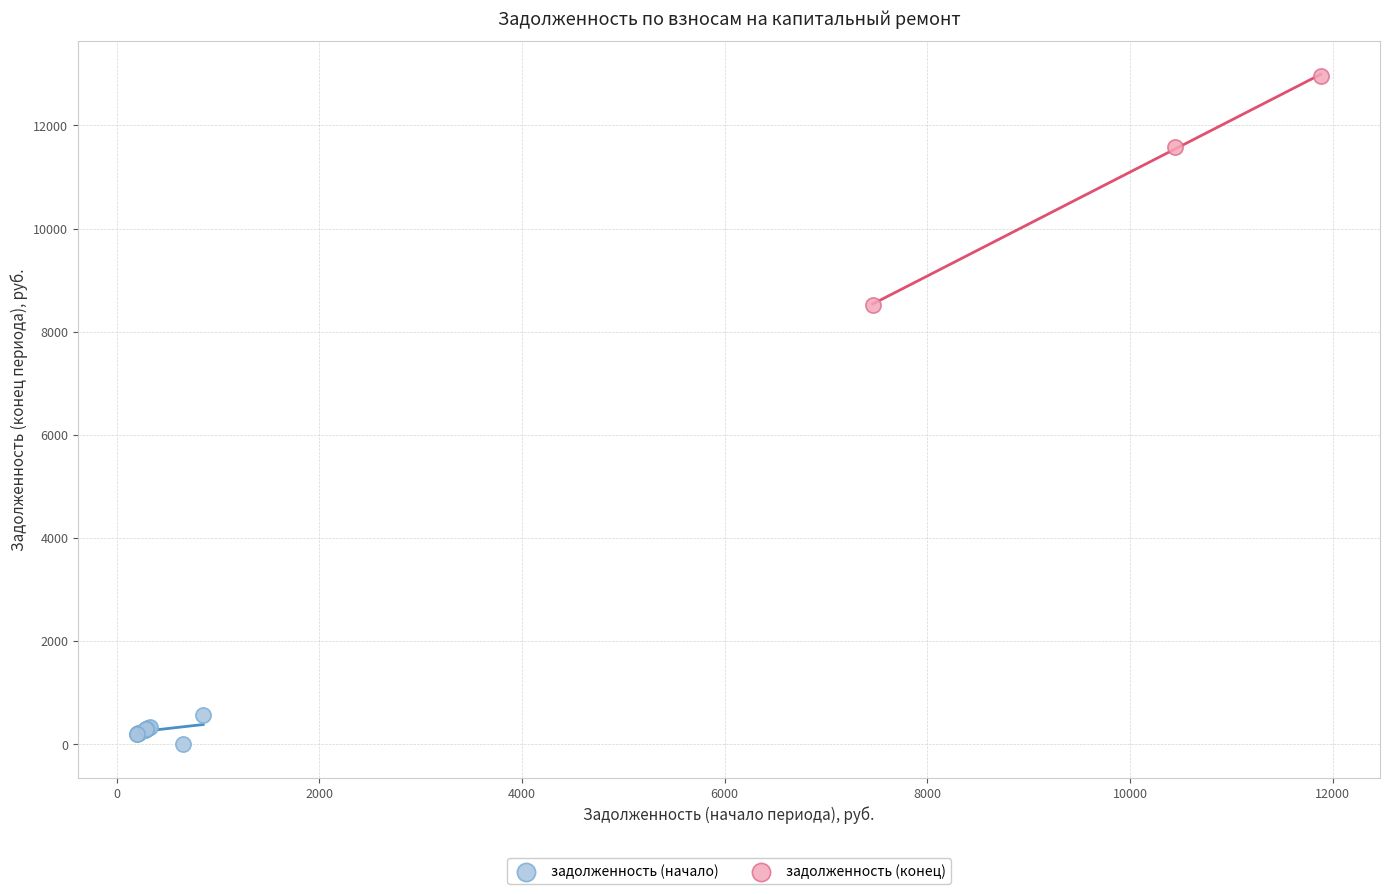

Which series has the largest Y range (max minus min)?

задолженность (конец)